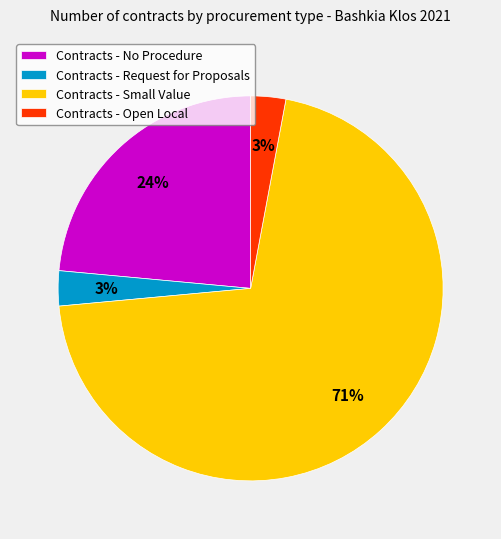

To the nearest percent, what percentage of the pie is Contracts - Open Local?

3%